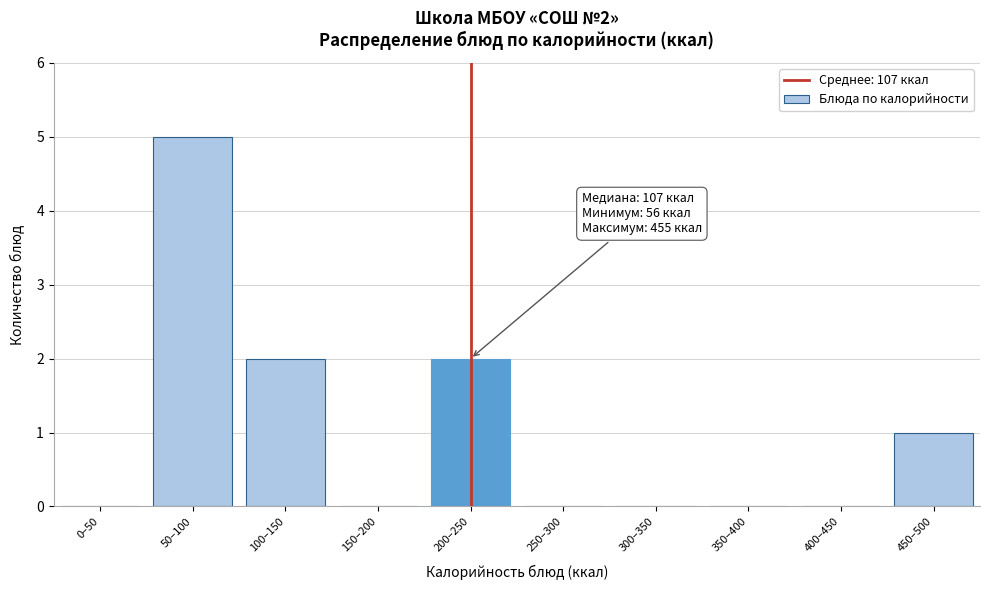

Reading right to left, extract all data points from this chart.

450–500=1	400–450=0	350–400=0	300–350=0	250–300=0	200–250=2	150–200=0	100–150=2	50–100=5	0–50=0